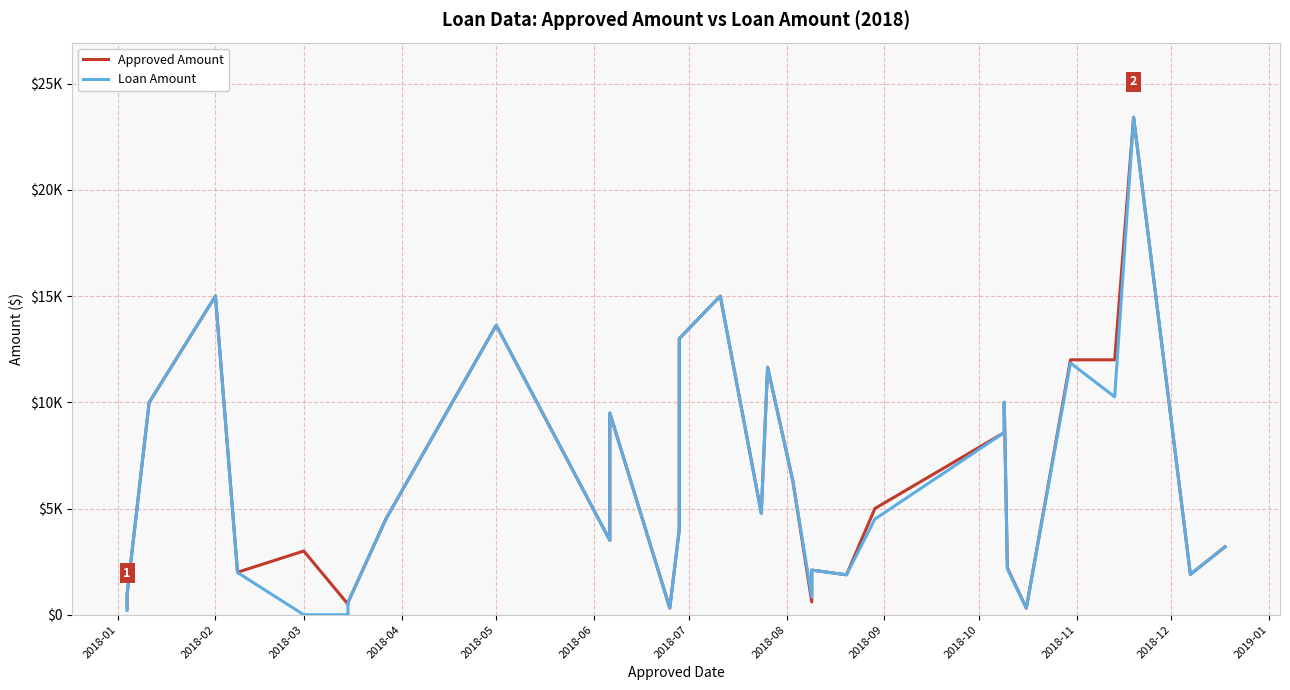

Rank the series by their average value, from lowest to highest.

Loan Amount, Approved Amount